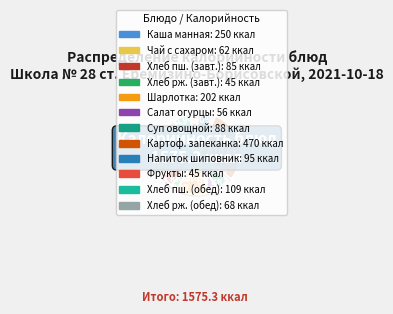

How many segments does this pie chart have?

12